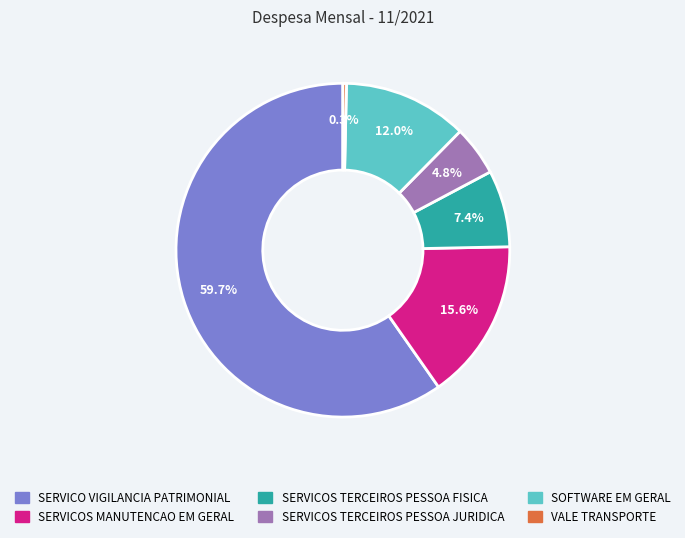

How many slices are in this pie chart?

6